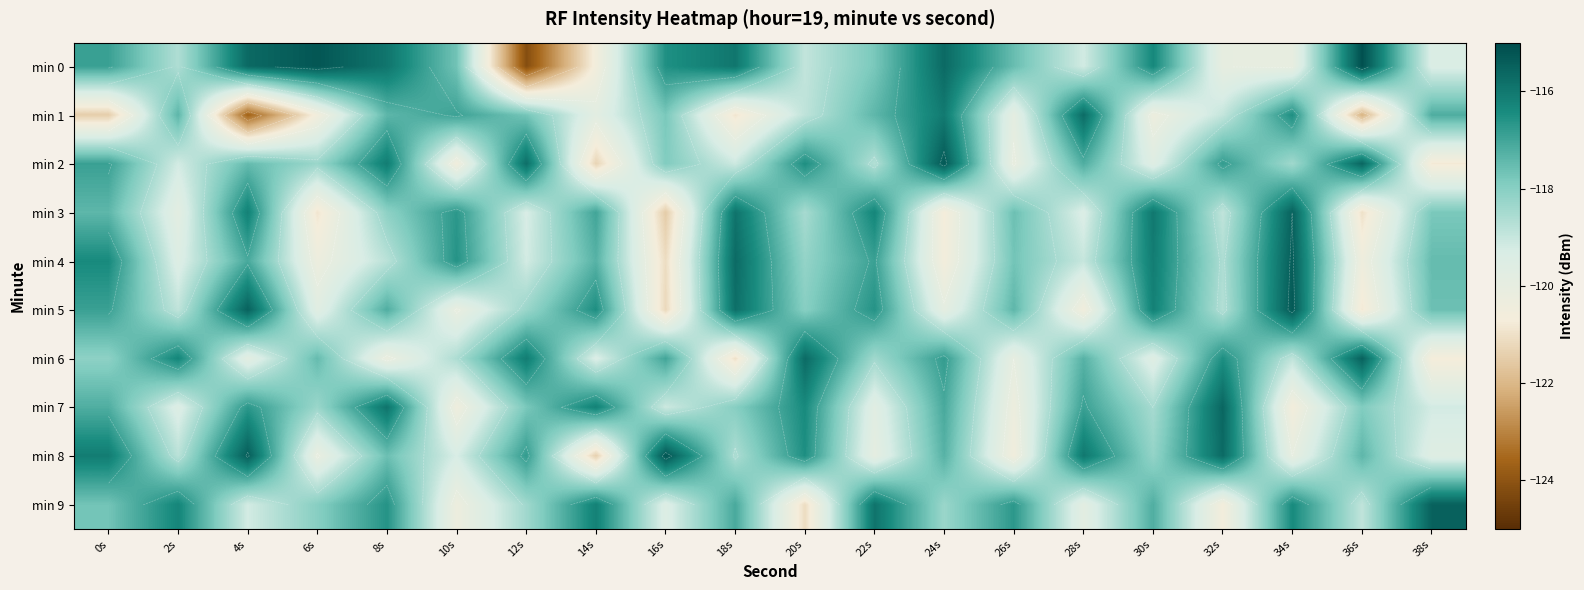

True or false: min 2 has a value of -179.1 at 24s.

False